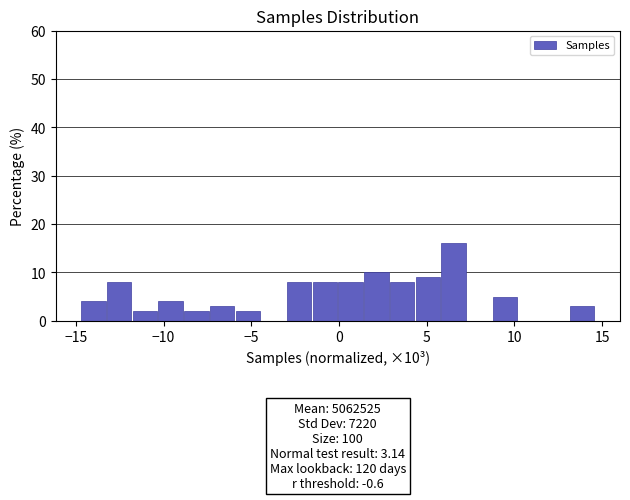

Around what value on the x-axis is the tallest bar? Give the approximate position of its centre, as read against the axis.

6.5